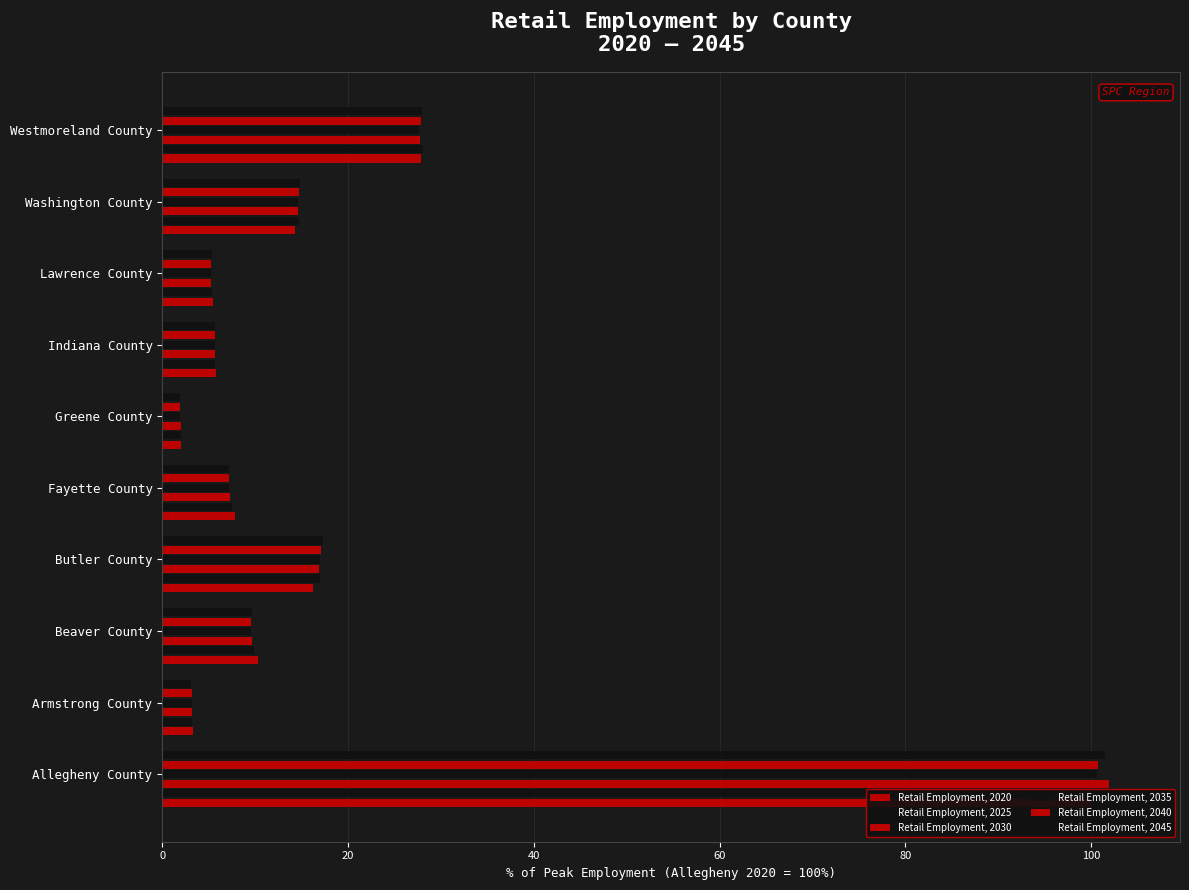

Reading left to right, transcribe all the data shown in this chart.

Retail Employment, 2020: 100.0	3.3	10.3	16.2	7.8	2.0	5.8	5.5	14.3	27.9
Retail Employment, 2025: 104.3	3.2	9.9	17.0	7.5	2.0	5.7	5.3	14.7	28.1
Retail Employment, 2030: 101.9	3.2	9.7	16.9	7.3	2.0	5.6	5.2	14.6	27.7
Retail Employment, 2035: 100.6	3.2	9.6	17.0	7.2	1.9	5.7	5.2	14.7	27.6
Retail Employment, 2040: 100.7	3.2	9.6	17.1	7.2	1.9	5.7	5.3	14.8	27.8
Retail Employment, 2045: 101.4	3.1	9.6	17.3	7.2	1.9	5.6	5.3	14.9	27.9